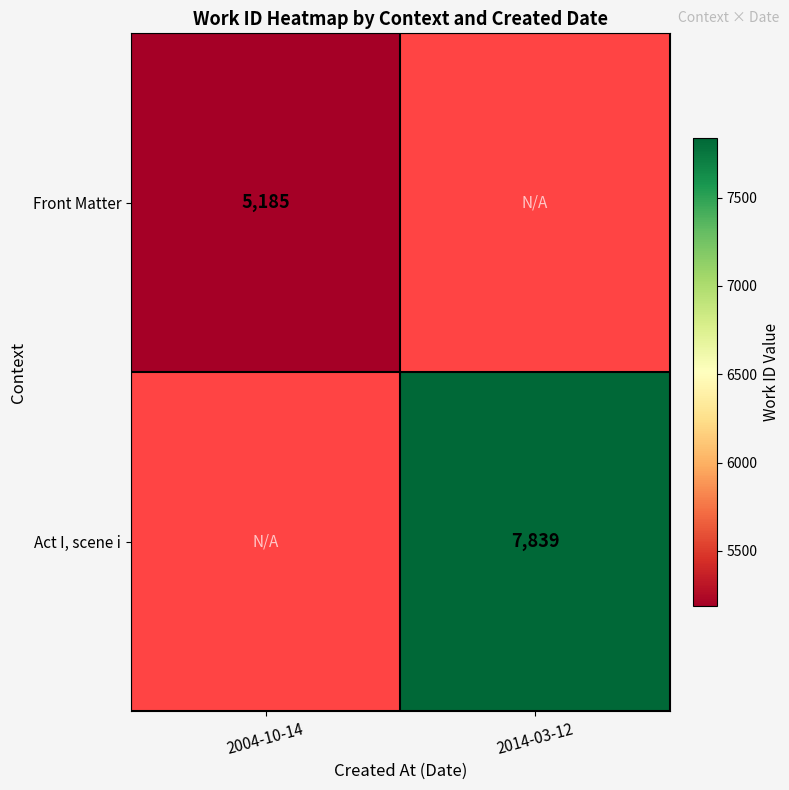

True or false: Act I, scene i has a value of 4824 at 2014-03-12.

False